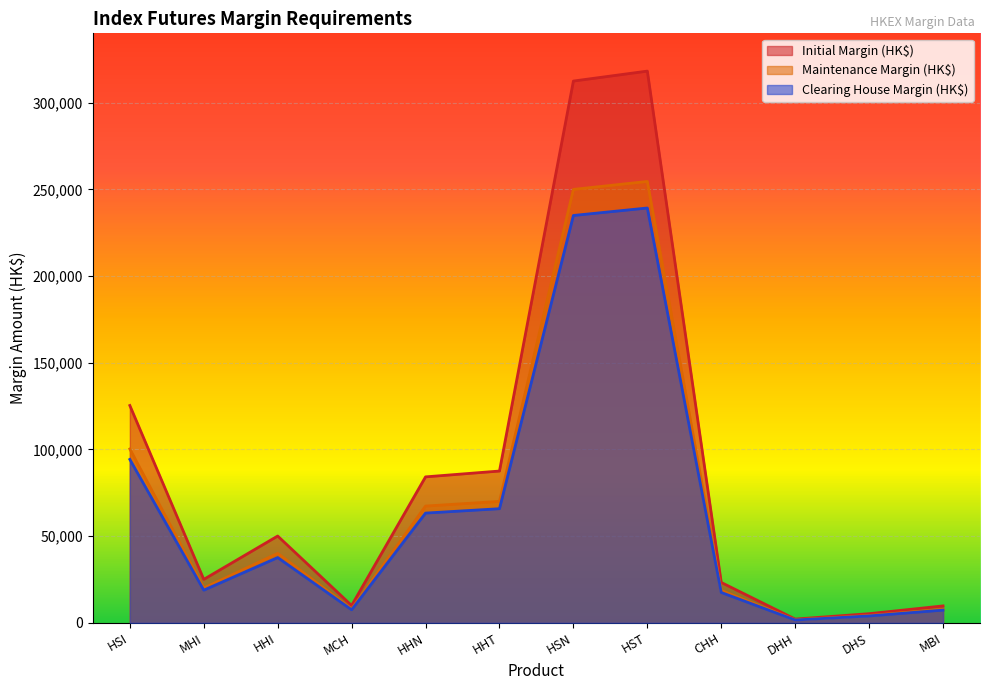

Which series has the widest spread of values?

Initial Margin (HK$)